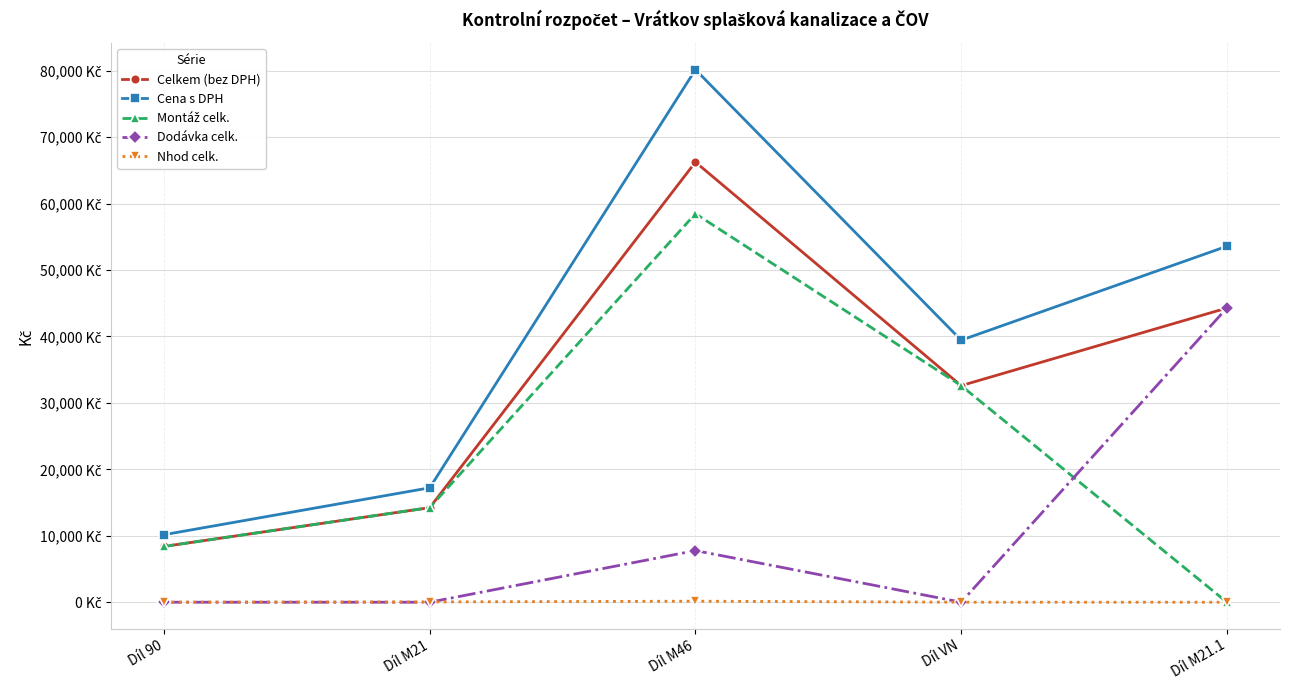

At which label does Celkem (bez DPH) first exceed 32600?

Díl M46